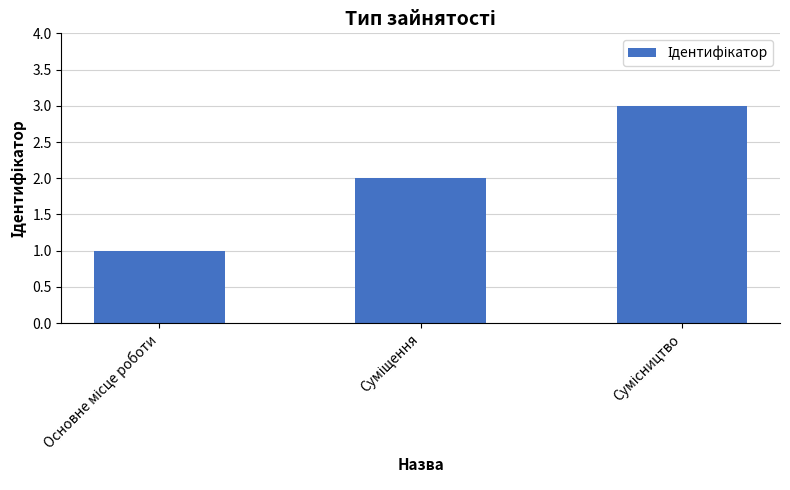

What is the sum of all values?

6